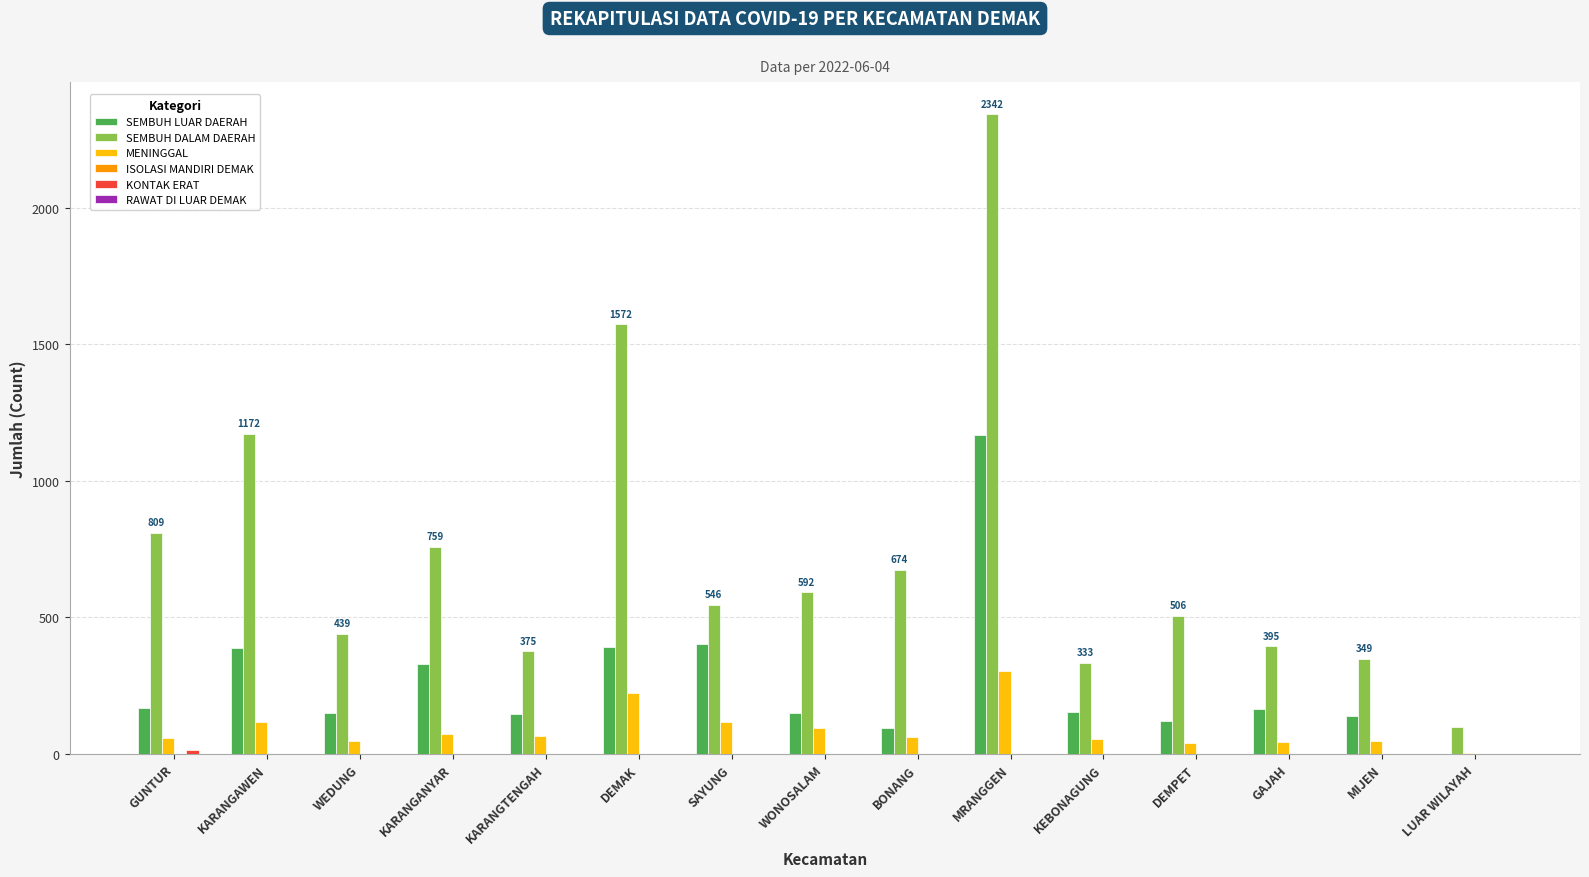

How many groups of bars are there?

15